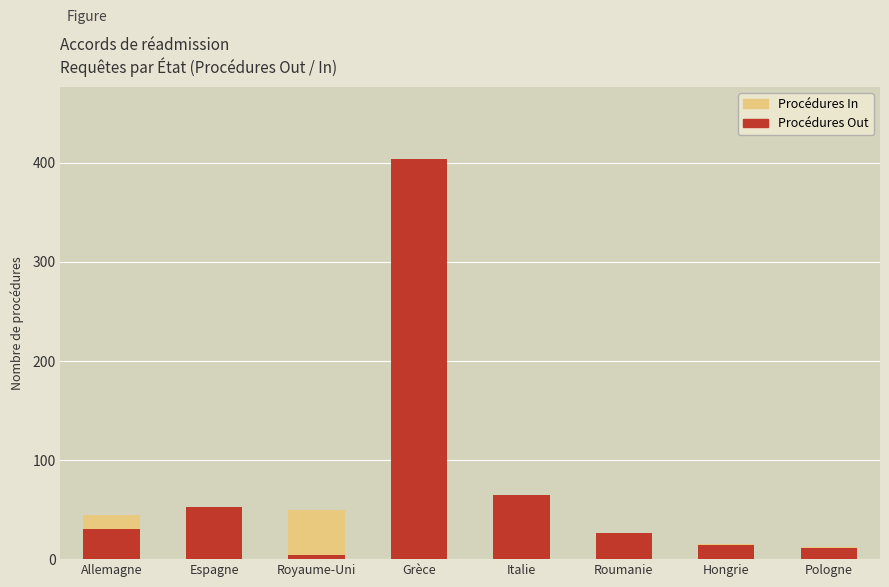

What is the average value of the Procédures Out series?

76